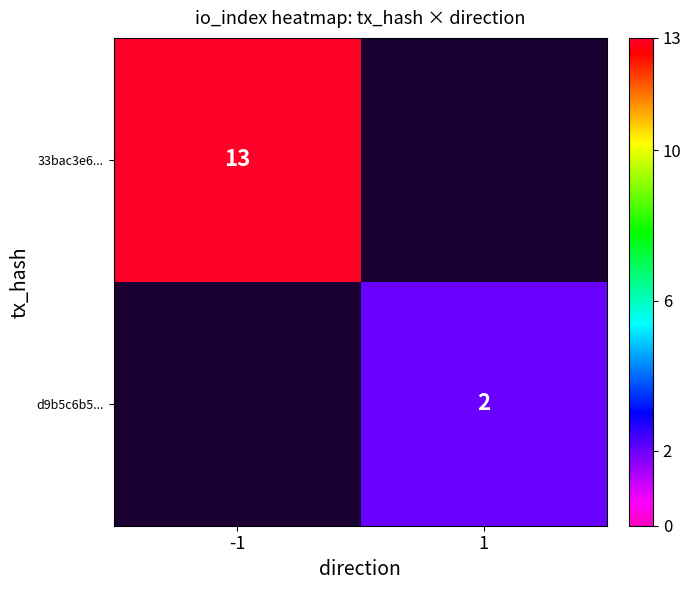

The 33bac3e6... series shows 8 at -1. True or false?

False